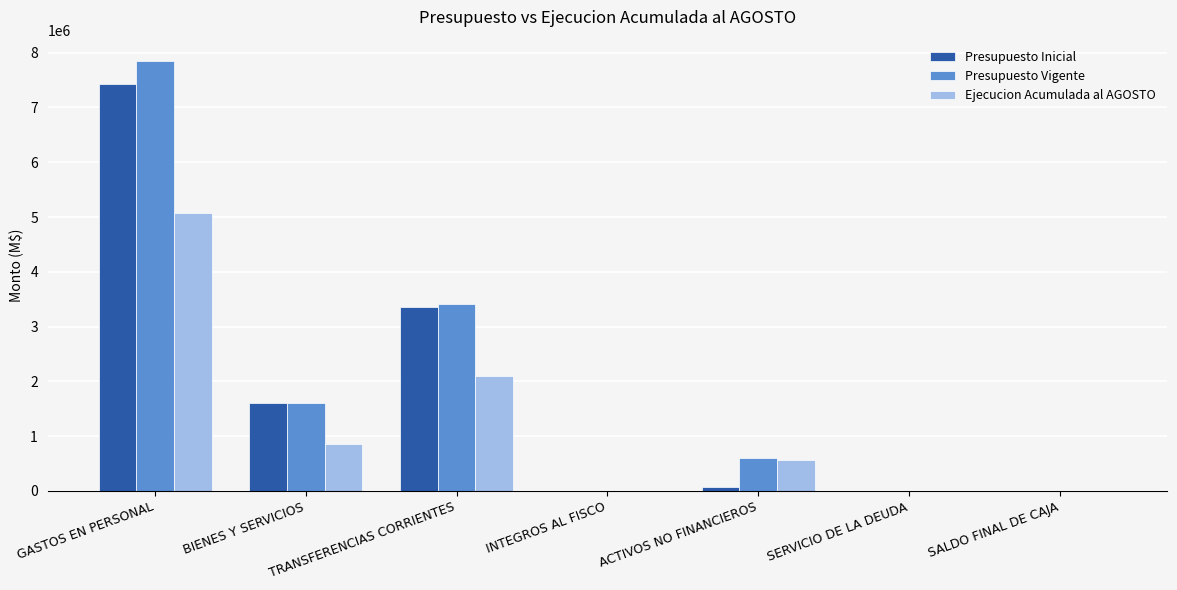

At which category is the sum across all series the highest?

GASTOS EN PERSONAL